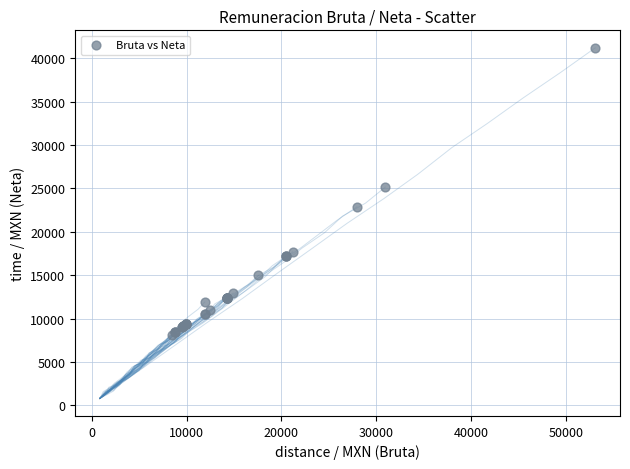

What Y value in the scatter plot is closest to 24625?

25144.4